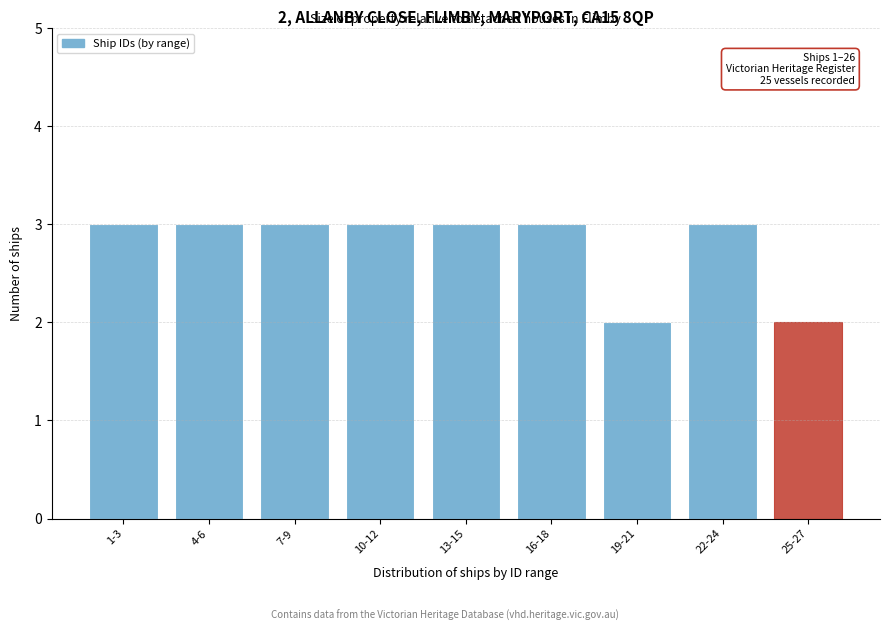

Reading right to left, extract all data points from this chart.

25-27=2	22-24=3	19-21=2	16-18=3	13-15=3	10-12=3	7-9=3	4-6=3	1-3=3